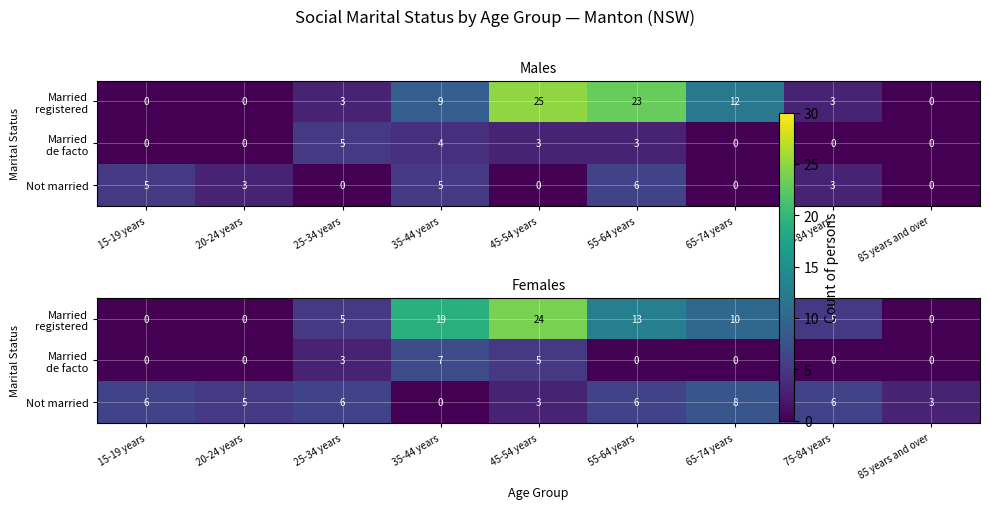

What is the sum of all Not married values?

43